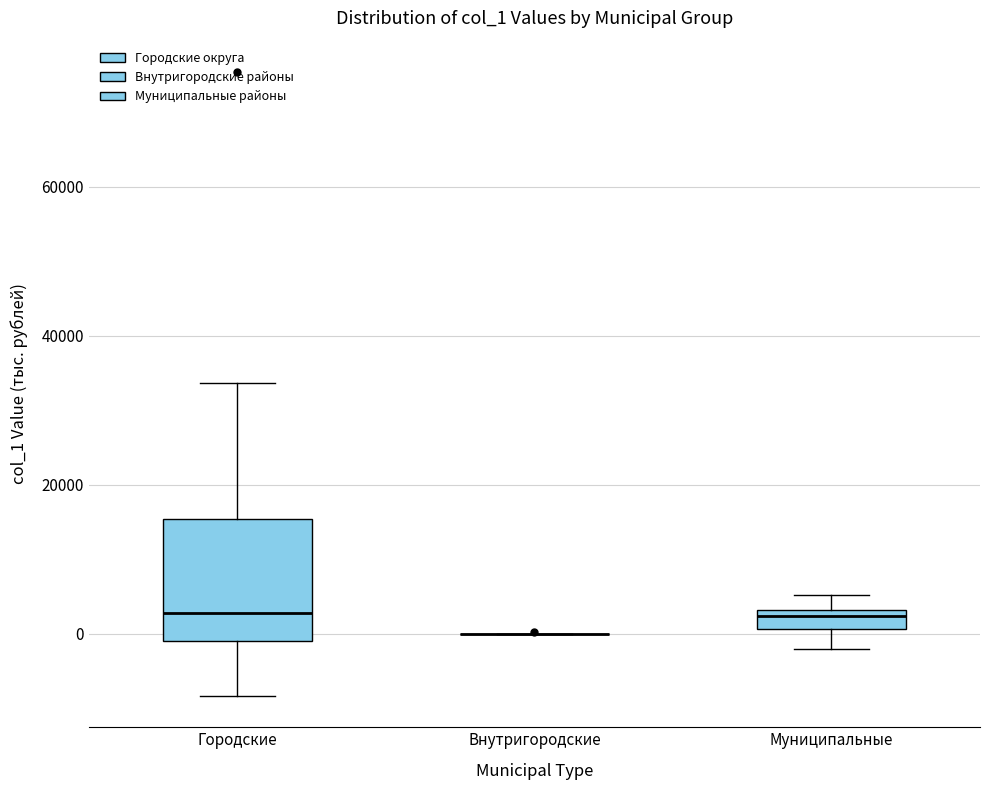

Which box is the tallest, from its lower edge to its upper edge?

Городские